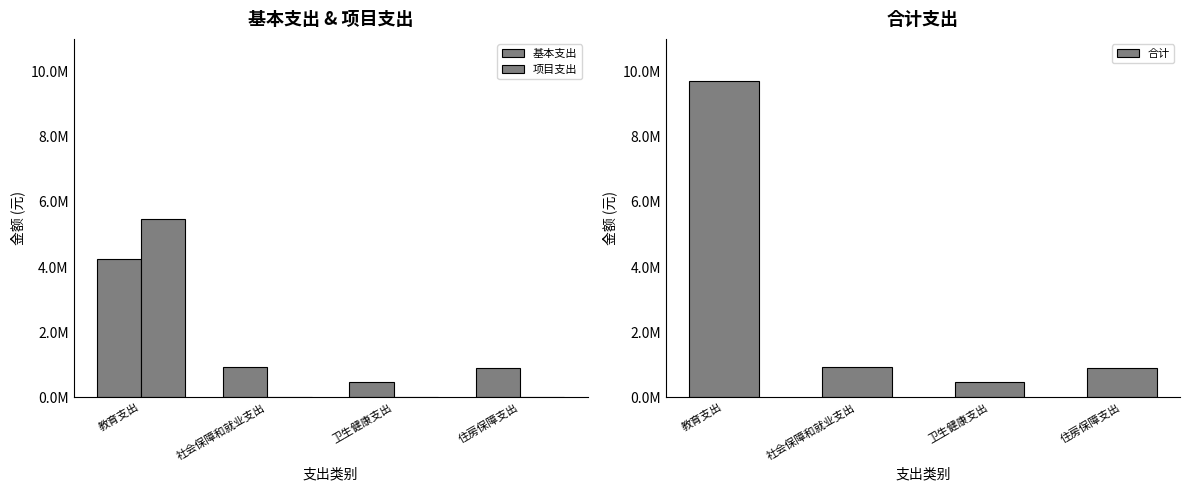

The 合计 series shows 1239304.2 at 住房保障支出. True or false?

False